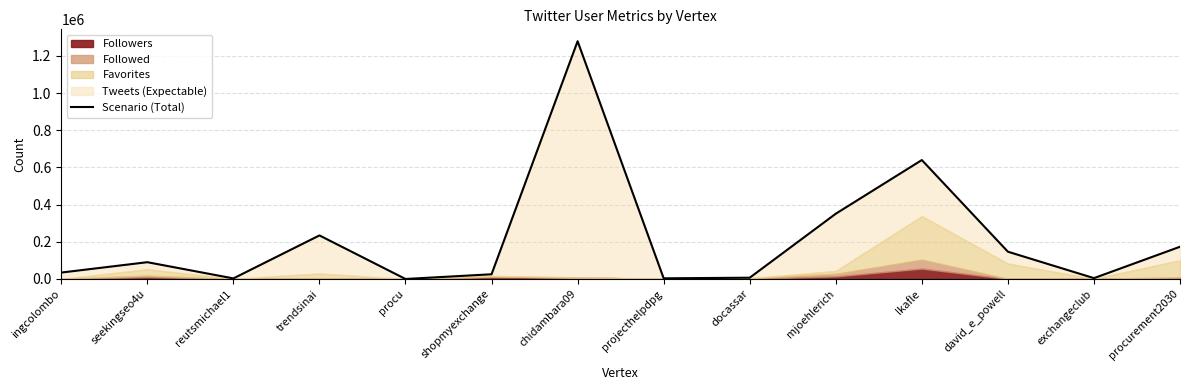

What is the sum of all values?

2992249